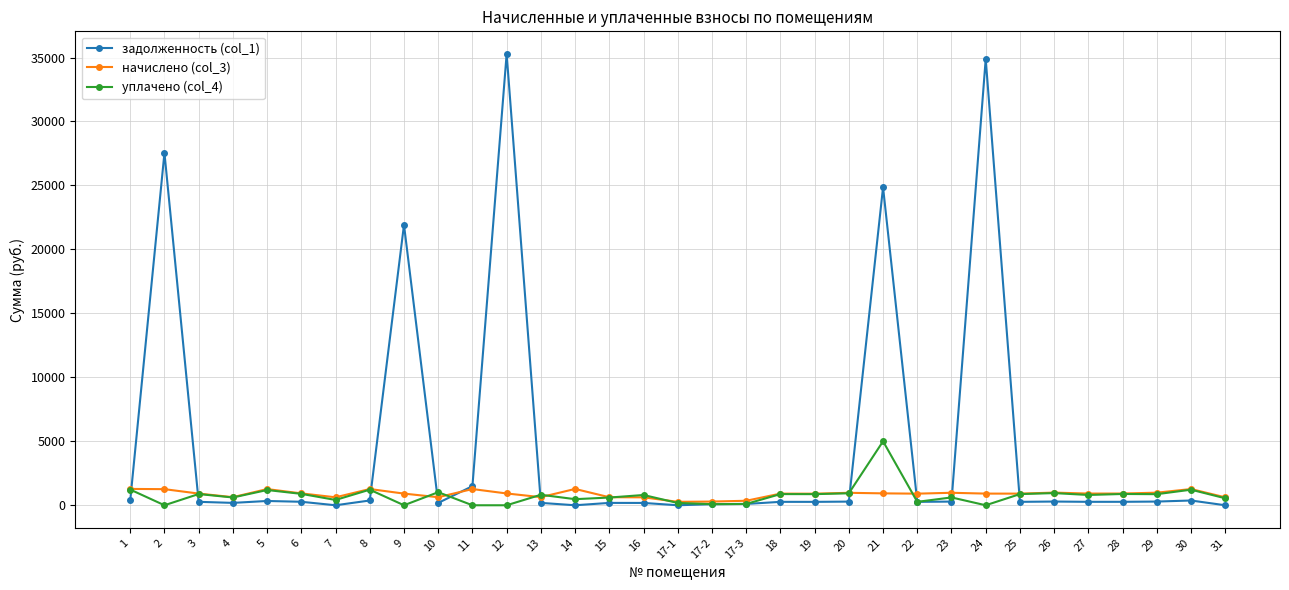

What is the greatest value displayed?

35284.2